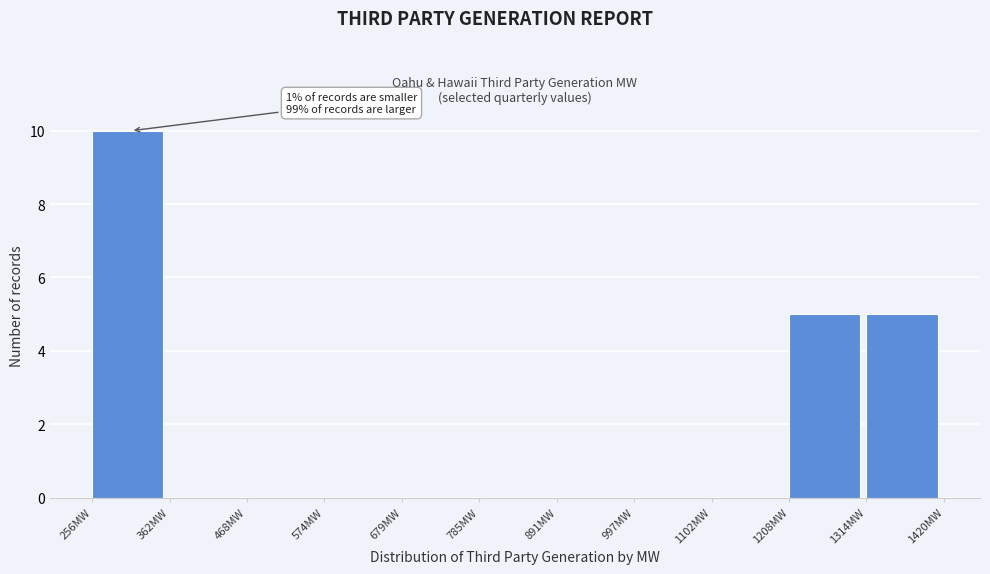

Which range on the x-axis has the tallest bar?

260 to 360